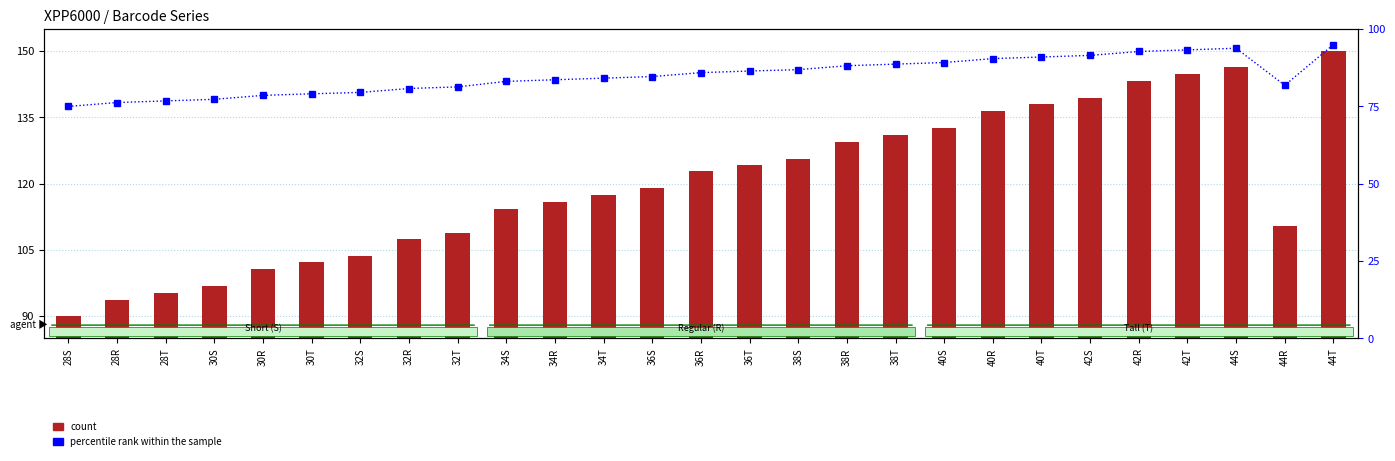

Rank the categories by percentile rank within the sample value from lowest to highest.

28S, 28R, 28T, 30S, 30R, 30T, 32S, 32R, 32T, 44R, 34S, 34R, 34T, 36S, 36R, 36T, 38S, 38R, 38T, 40S, 40R, 40T, 42S, 42R, 42T, 44S, 44T